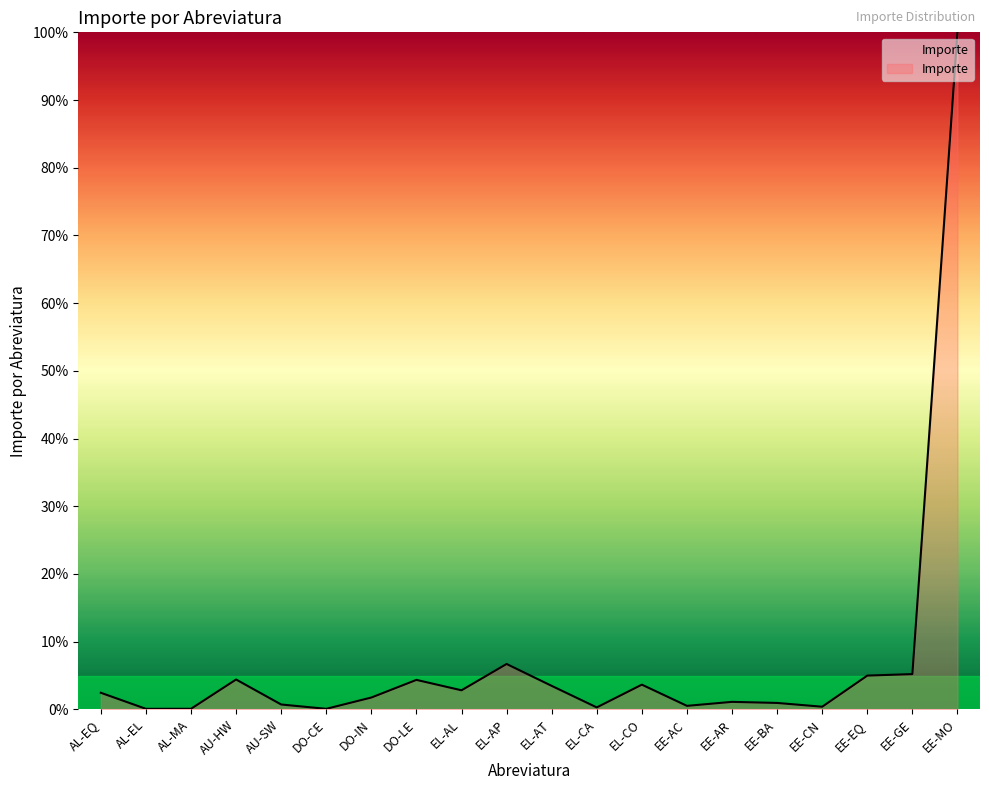

What is the difference between the second highest and minimum values?

6.6